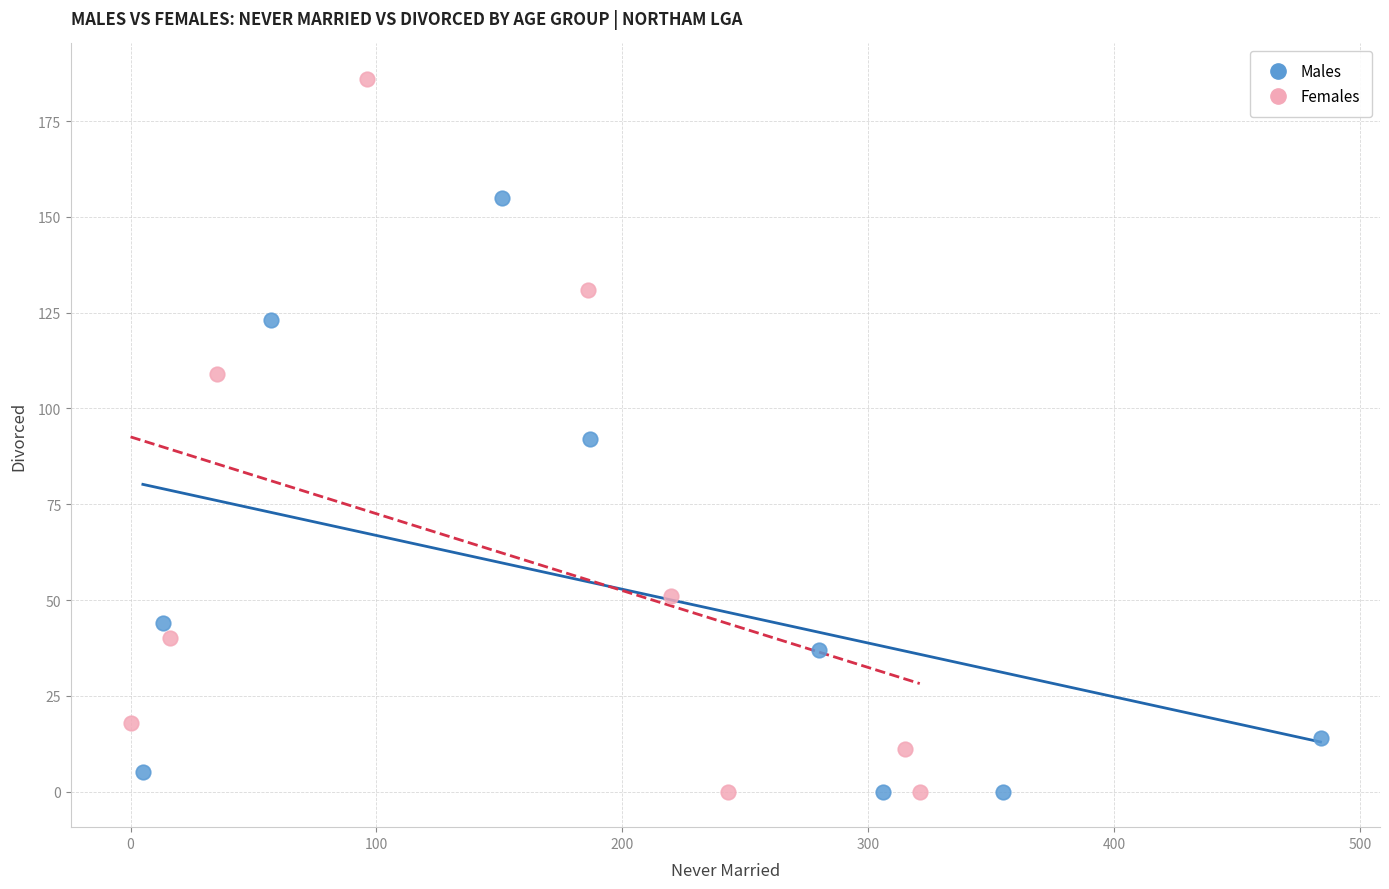

Which series reaches the maximum Y coordinate?

Females